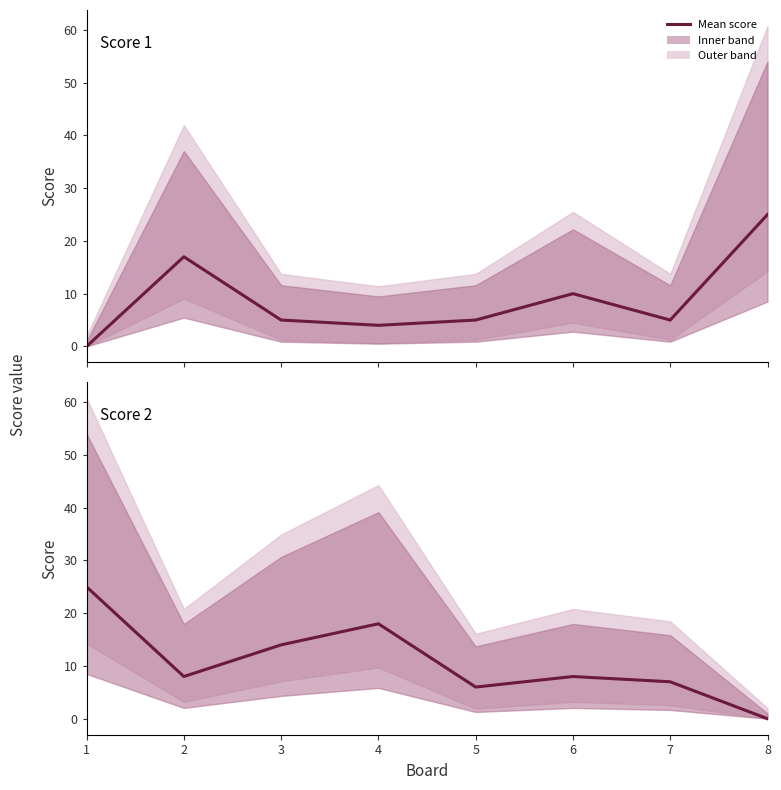

Does the chart display data point markers on the line(s)?

No